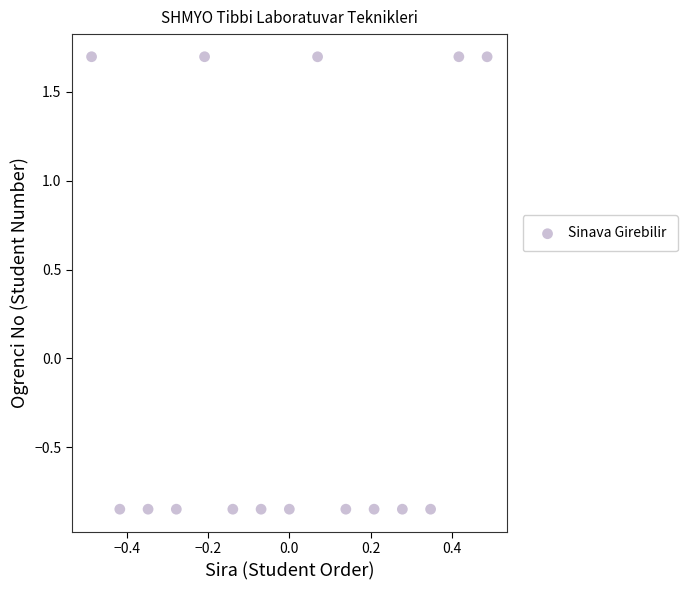

What is the range of Y values (max minus min)?

2.5